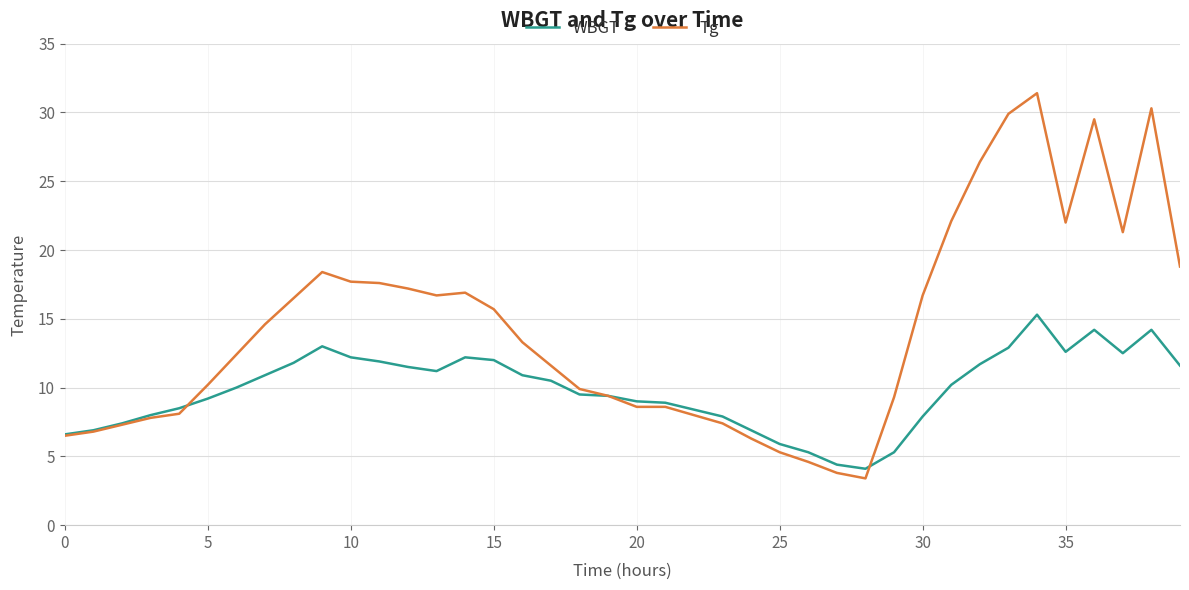

True or false: Tg and WBGT intersect in this chart.

True